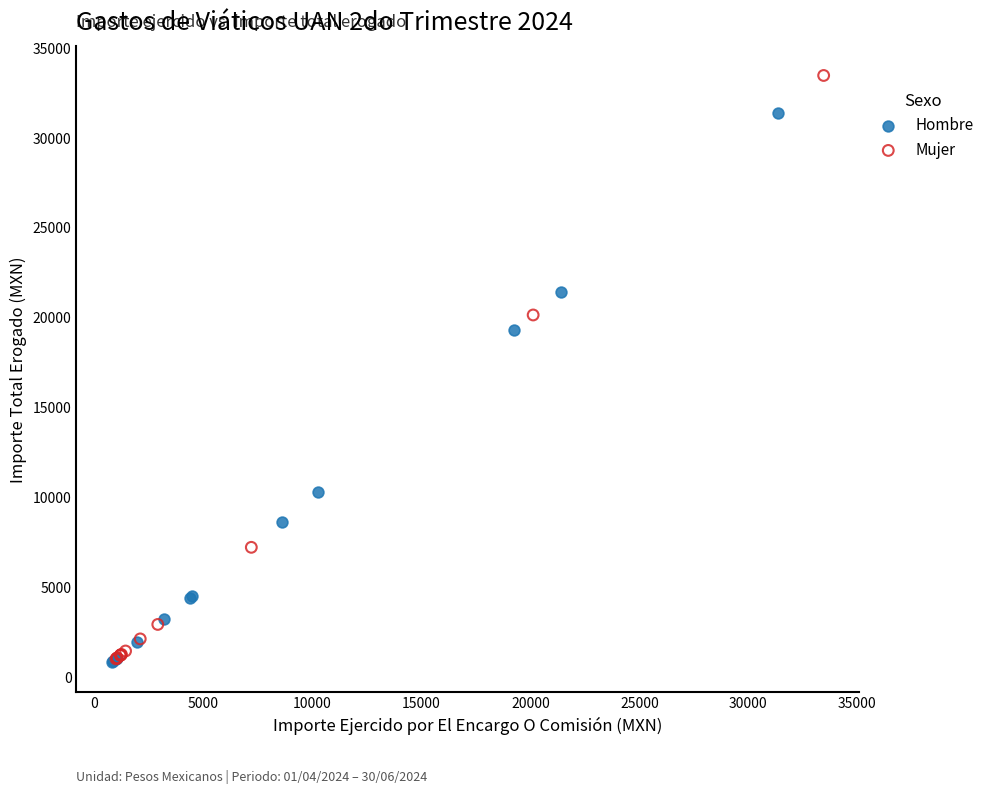

Which series has the largest Y range (max minus min)?

Mujer